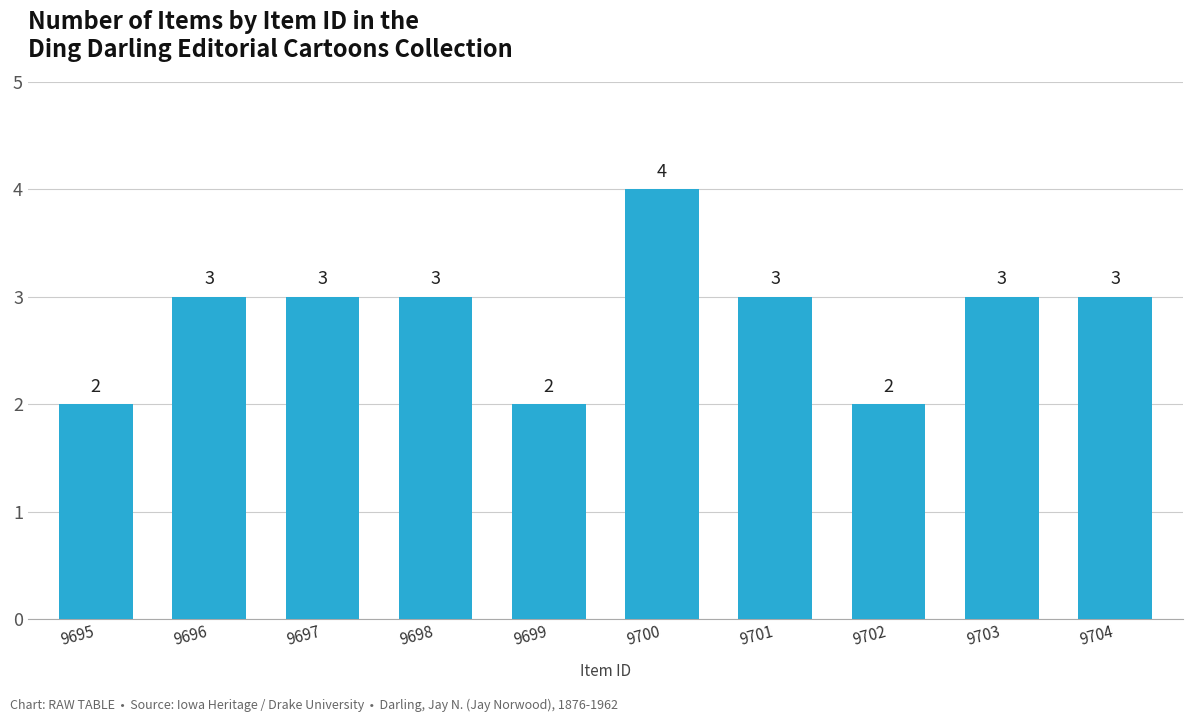

Reading left to right, transcribe all the data shown in this chart.

2	3	3	3	2	4	3	2	3	3